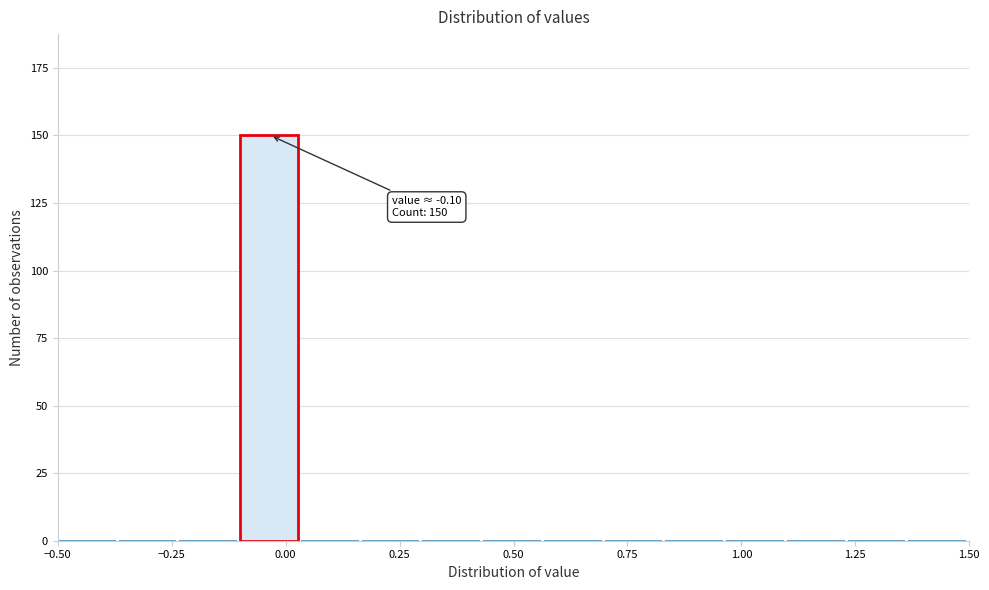

Read against the x-axis, roughly where is the centre of the tallest bar?

-0.05